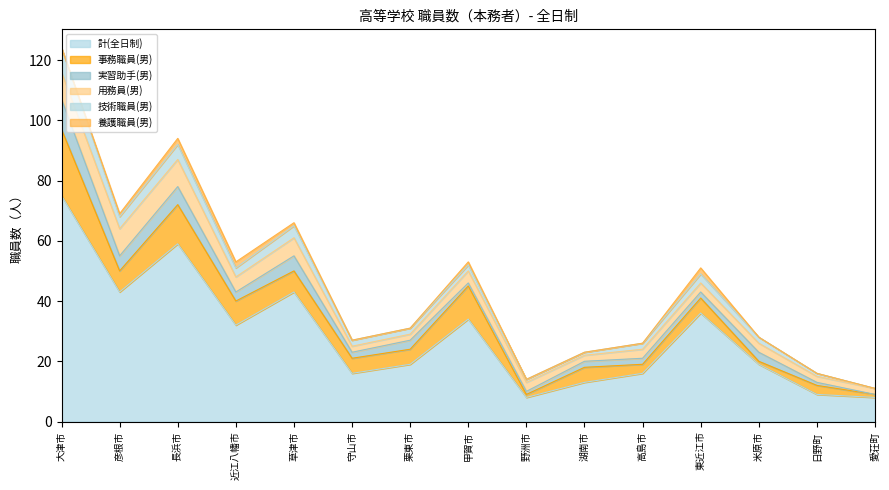

At which label does 計(全日制) first exceed 19?

大津市